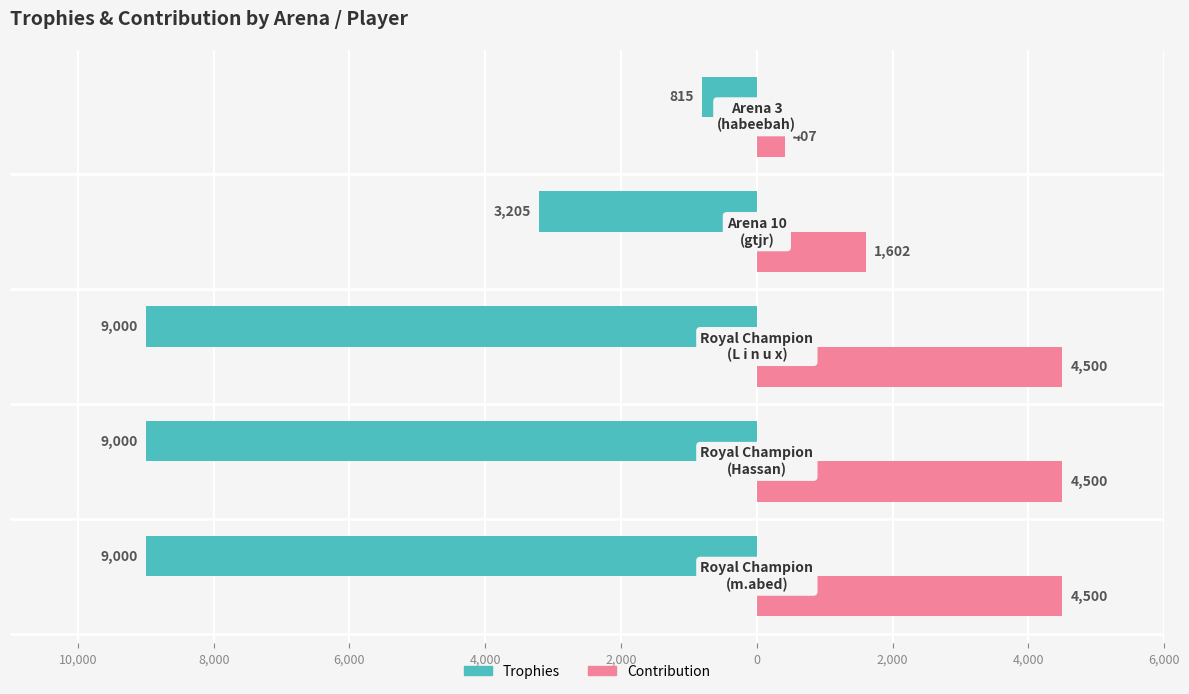

Rank the series by their average value, from highest to lowest.

Contribution, Trophies